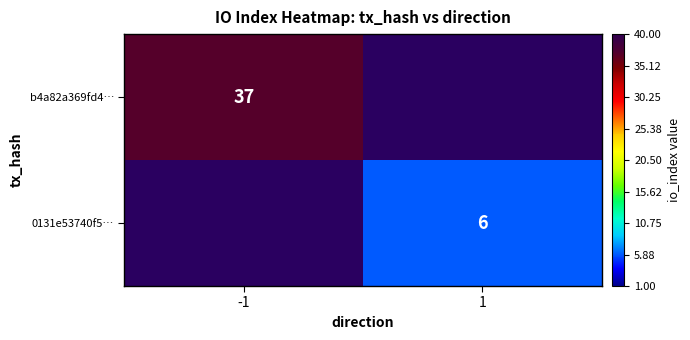

Is the value of b4a82a369fd4… at -1 greater than the value of 0131e53740f5… at 1?

Yes